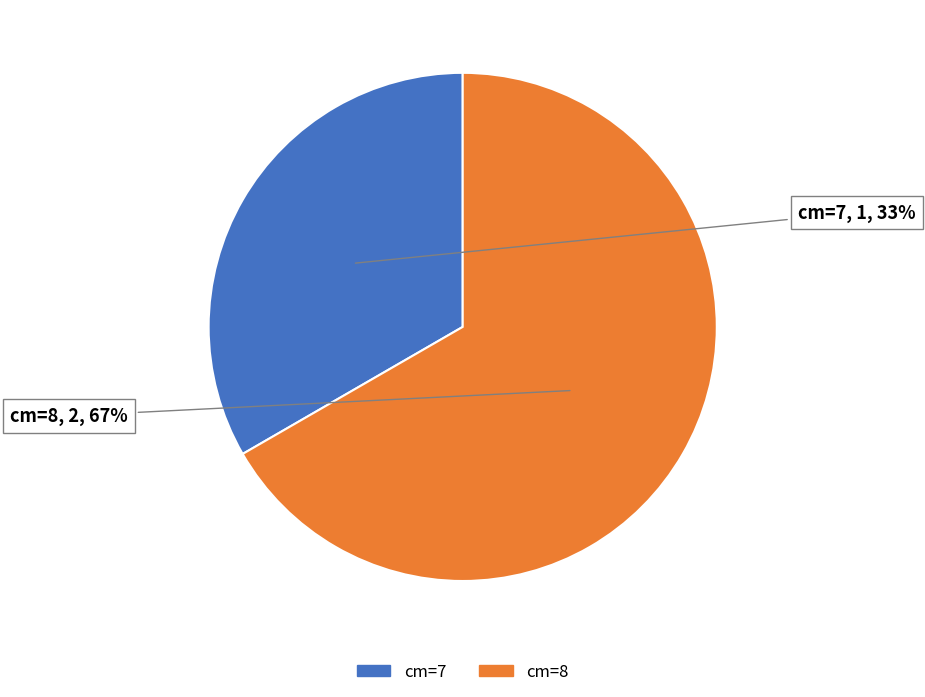

Is there a majority slice in this chart?

Yes